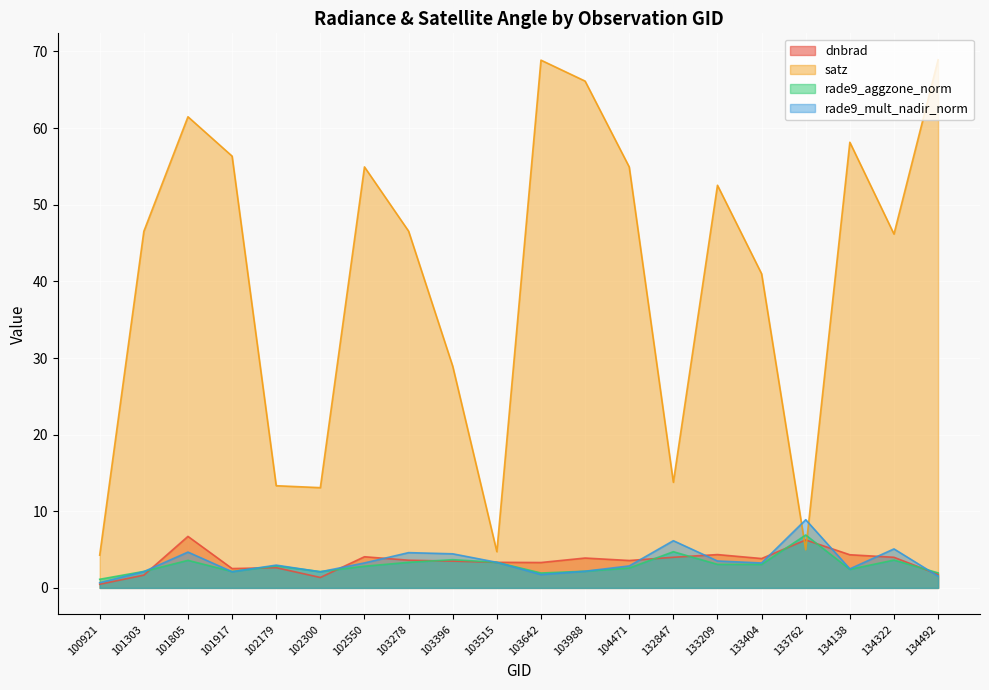

The value of rade9_mult_nadir_norm at 133404 is 3.3. True or false?

True